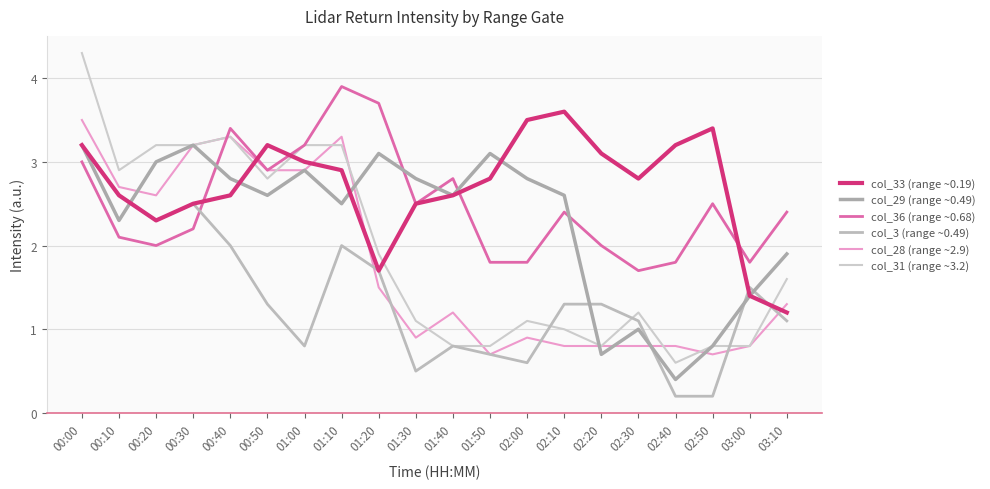

What is the approximate value of col_31 (range ~3.2) at 00:20?

3.2